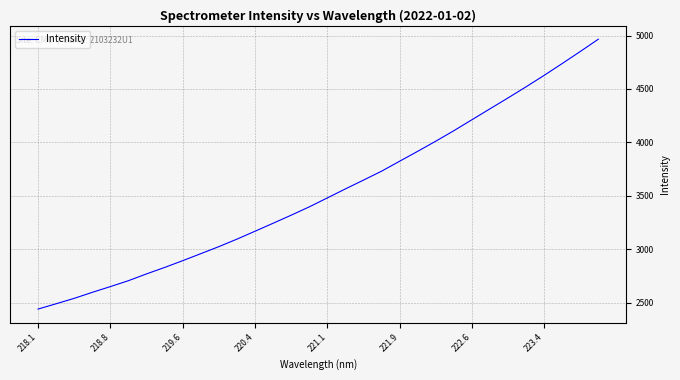

What is the maximum value shown in the chart?

4965.4